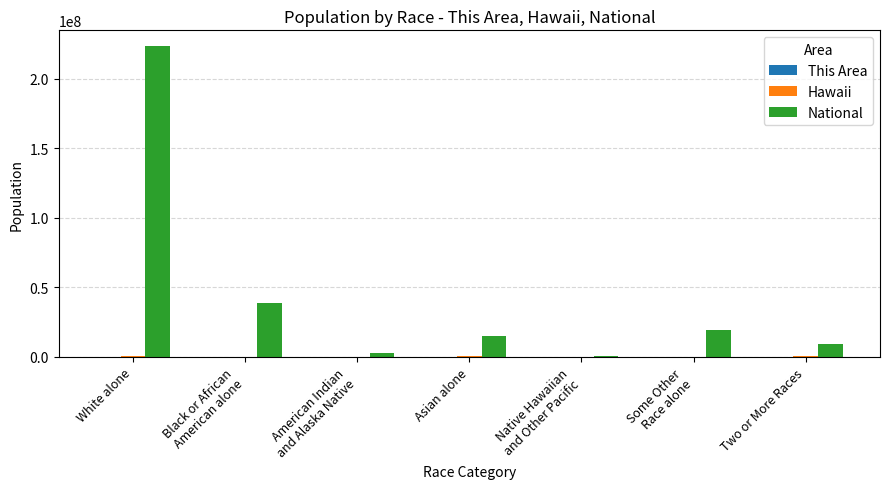

Are the bars grouped side by side (vs. stacked)?

Yes